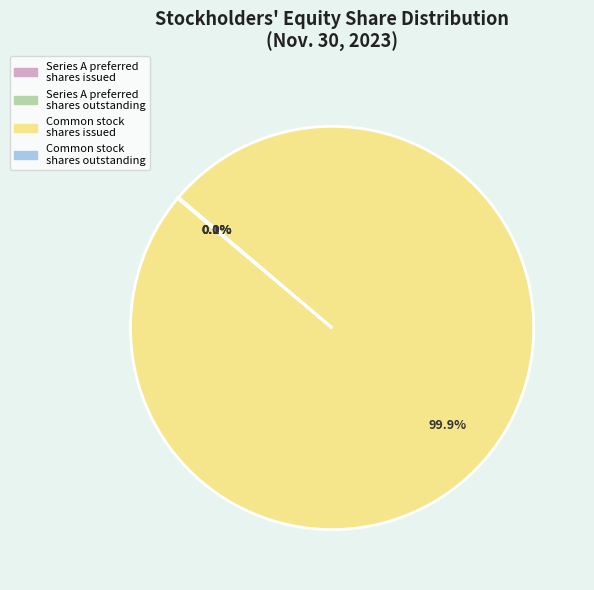

Which slice is the largest?

Common stock shares issued